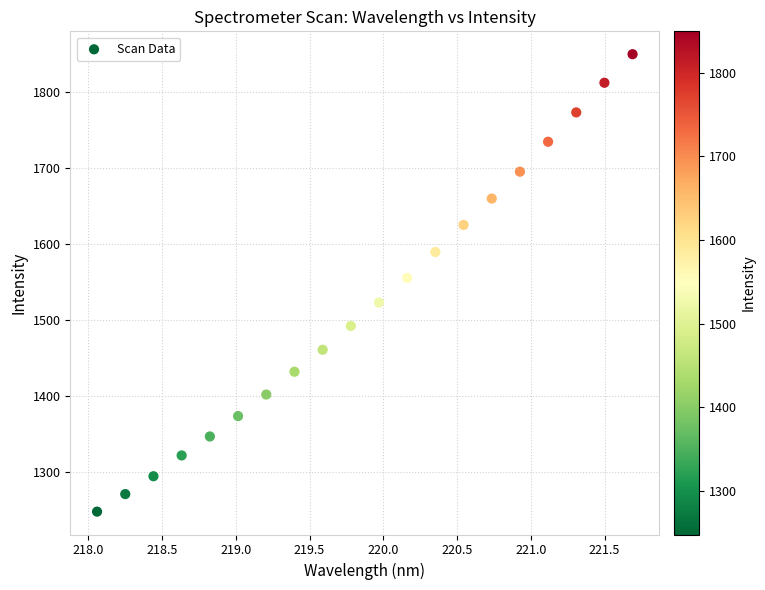

What is the range of Y values (max minus min)?

601.1